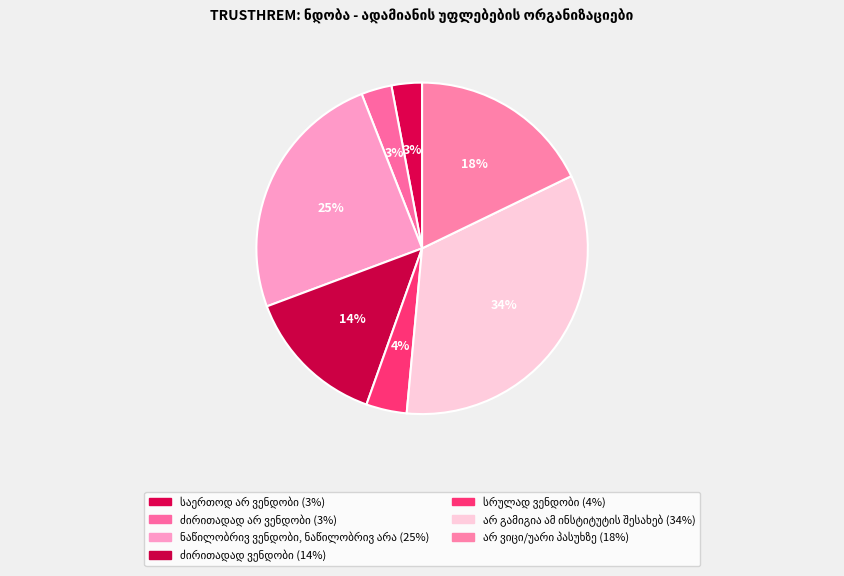

How many slices are in this pie chart?

7